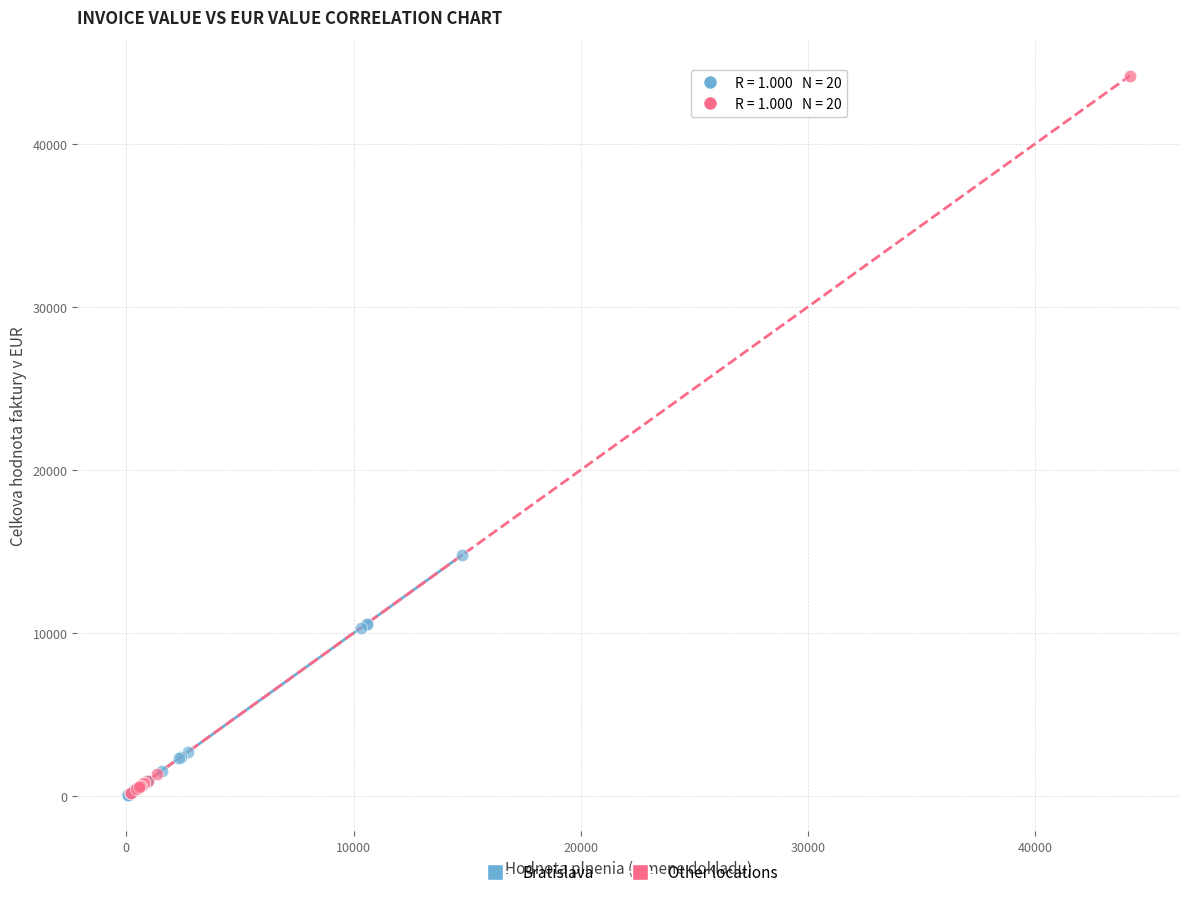

Which series contains the highest Y value?

Other locations